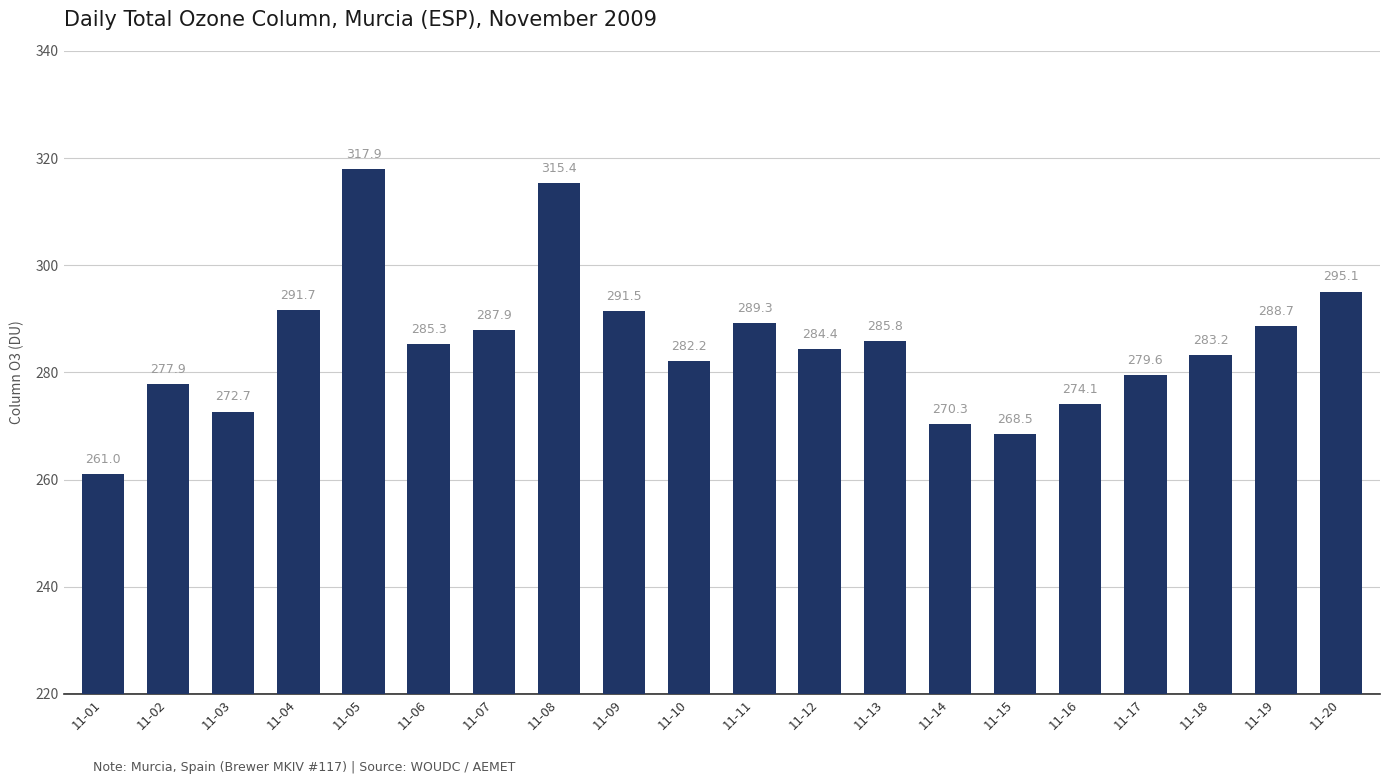

Between 11-02 and 11-20, which is larger?

11-20